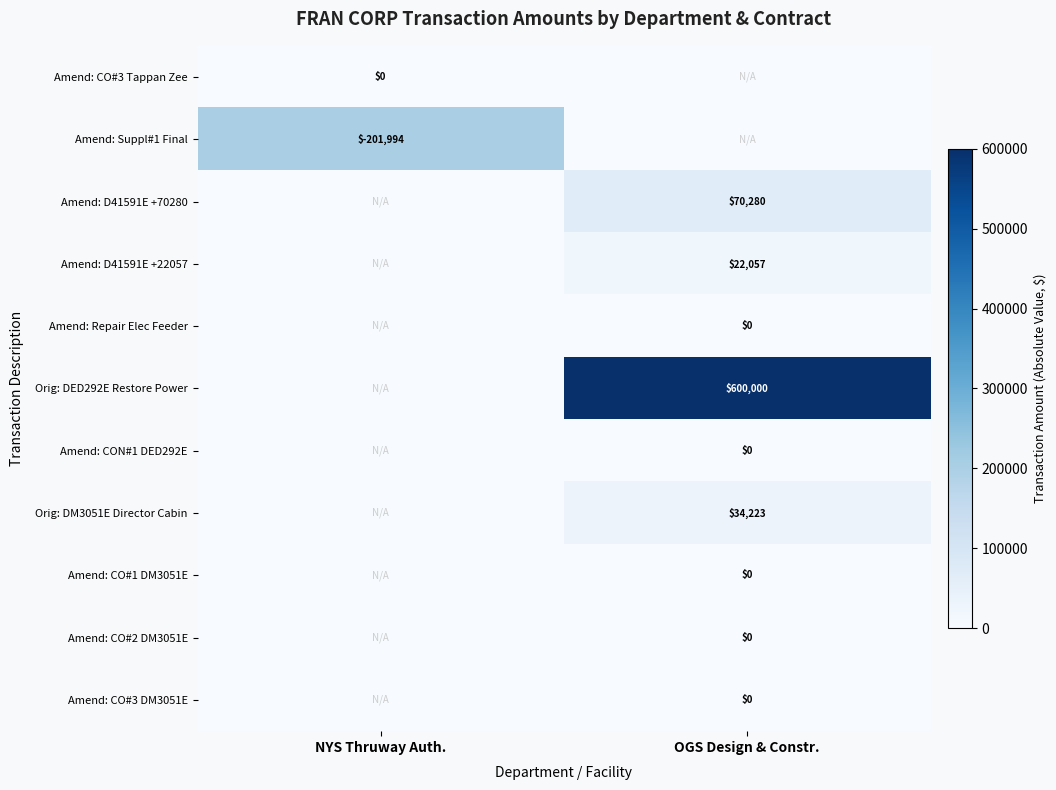

Is the value of Amend: CO#2 DM3051E at OGS Design & Constr. greater than the value of Amend: Suppl#1 Final at NYS Thruway Auth.?

Yes